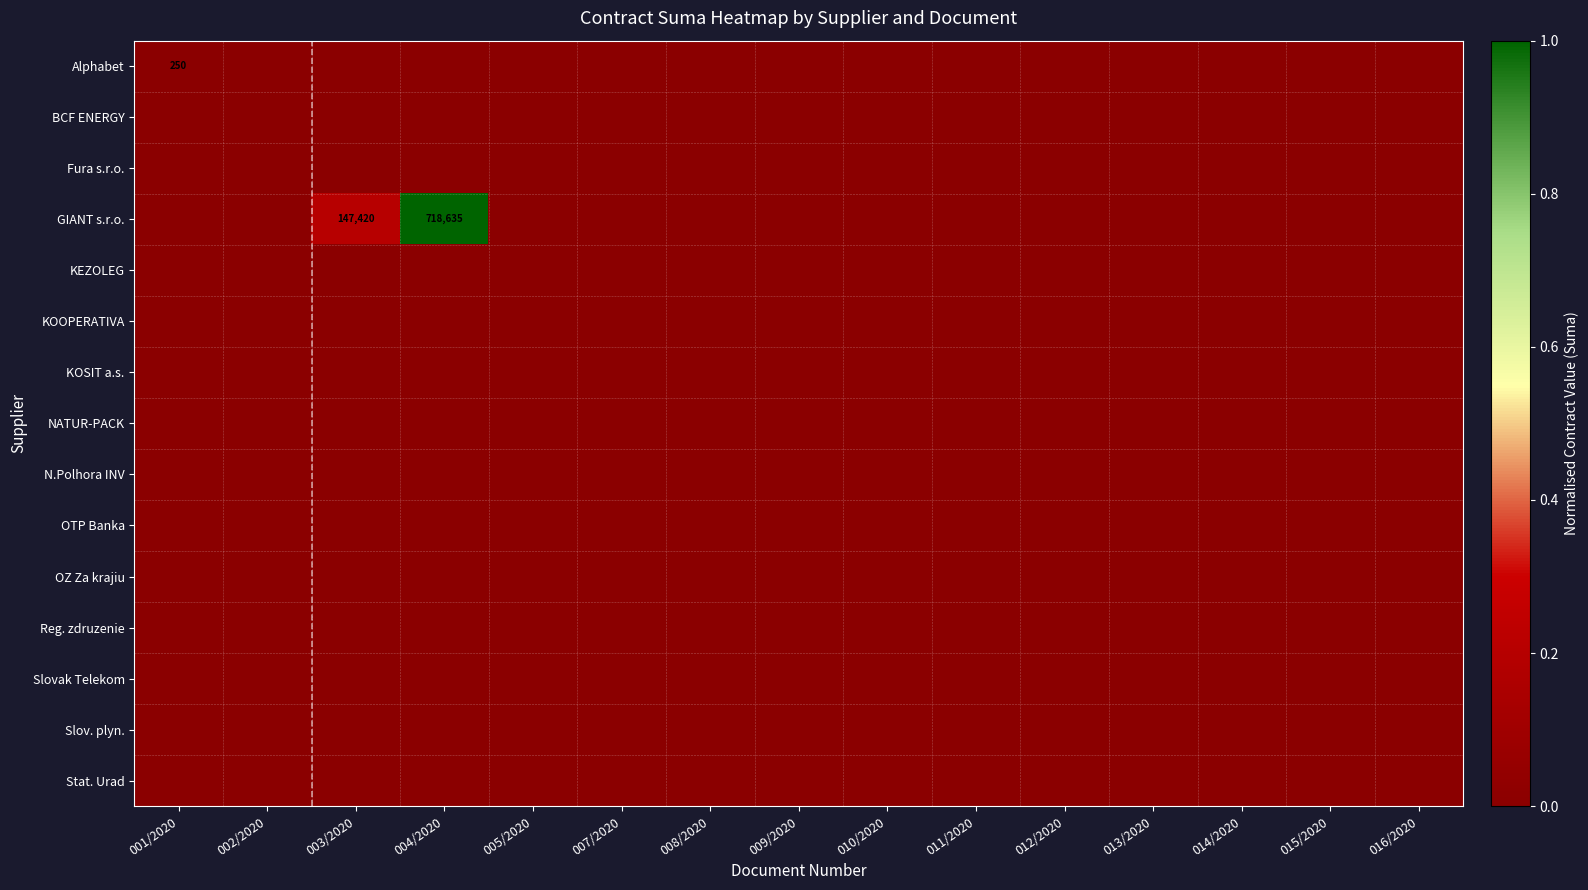

Which series has the largest total across all categories?

GIANT s.r.o.